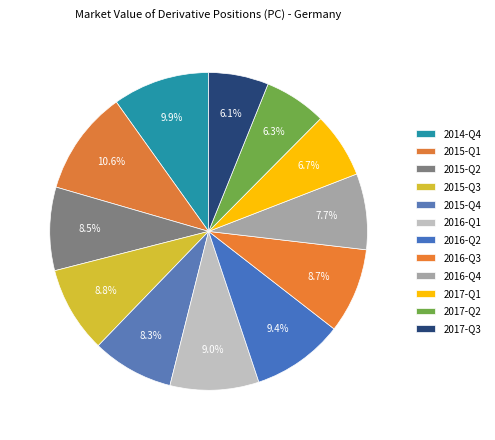

To the nearest percent, what portion does 2016-Q2 represent?

9%